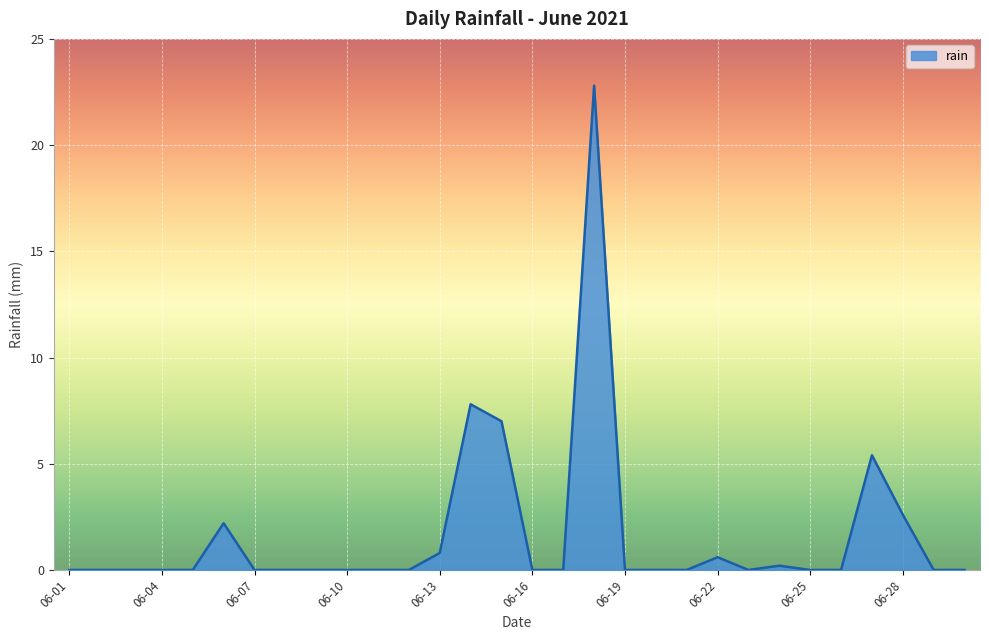

Does the chart display data point markers on the line(s)?

No